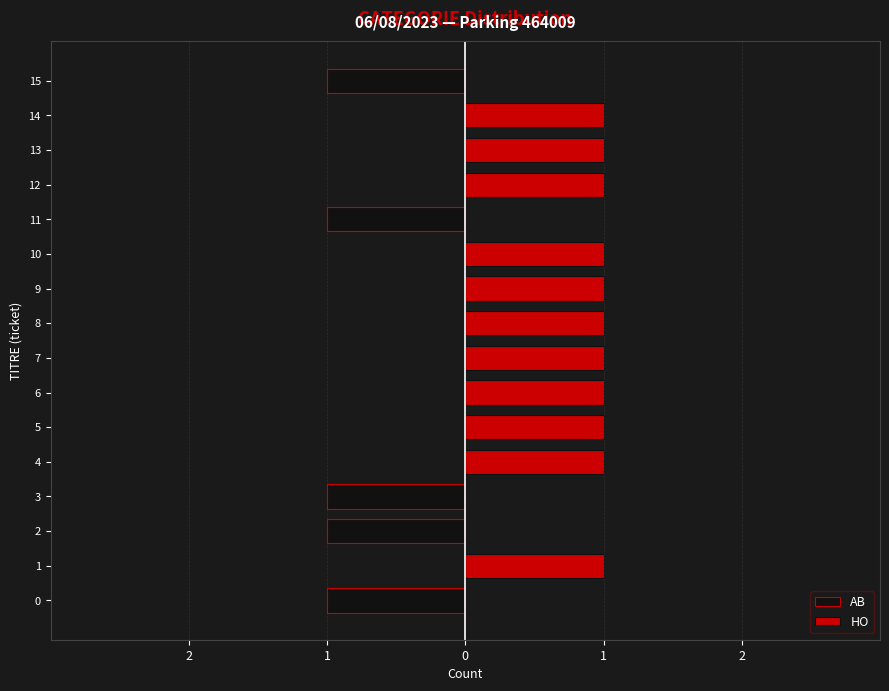

How many categories are shown in the chart?

16